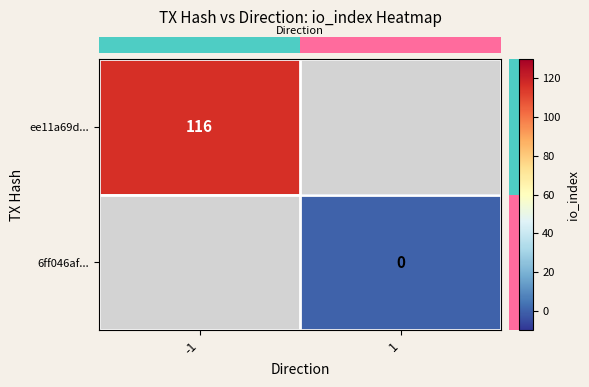

Where is row_0 nearest to the value 116?

-1